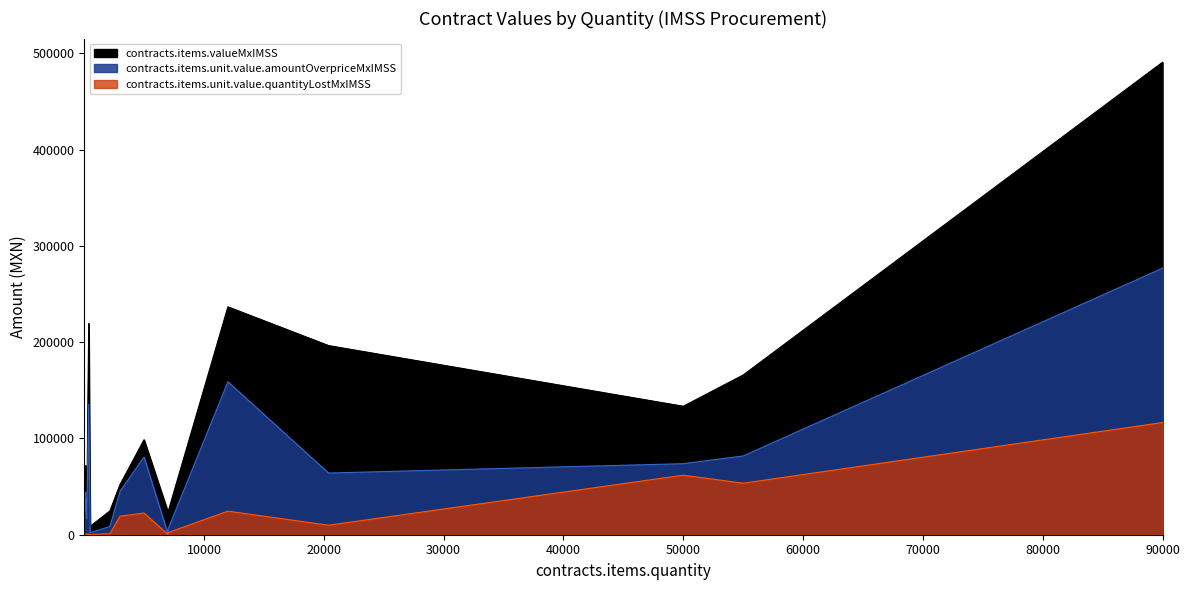

In contracts.items.unit.value.quantityLostMxIMSS, how many points are lower than both neighbors (excluding endpoints)?

6